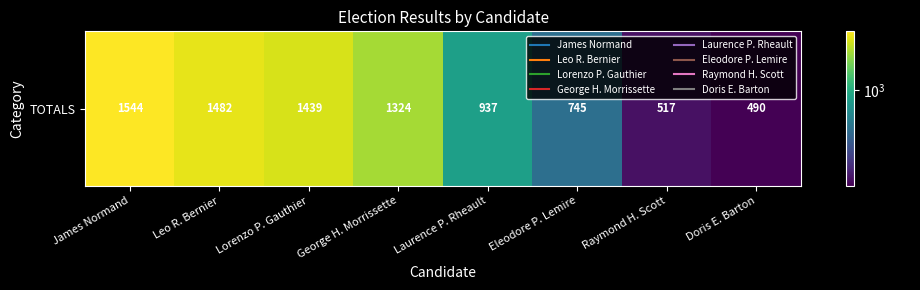

Count the number of categories in the chart.

8